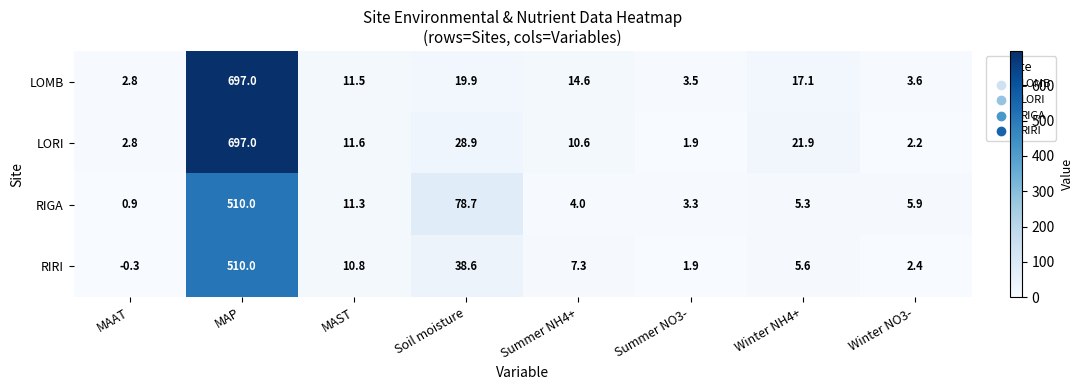

What is the difference between the maximum and minimum values in the RIRI series?

510.3